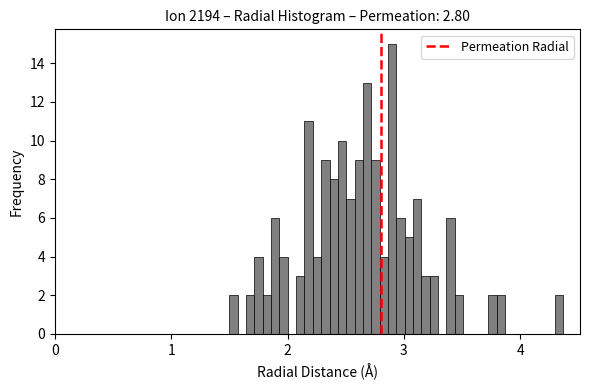

Read against the x-axis, roughly where is the centre of the tallest bar?

2.9